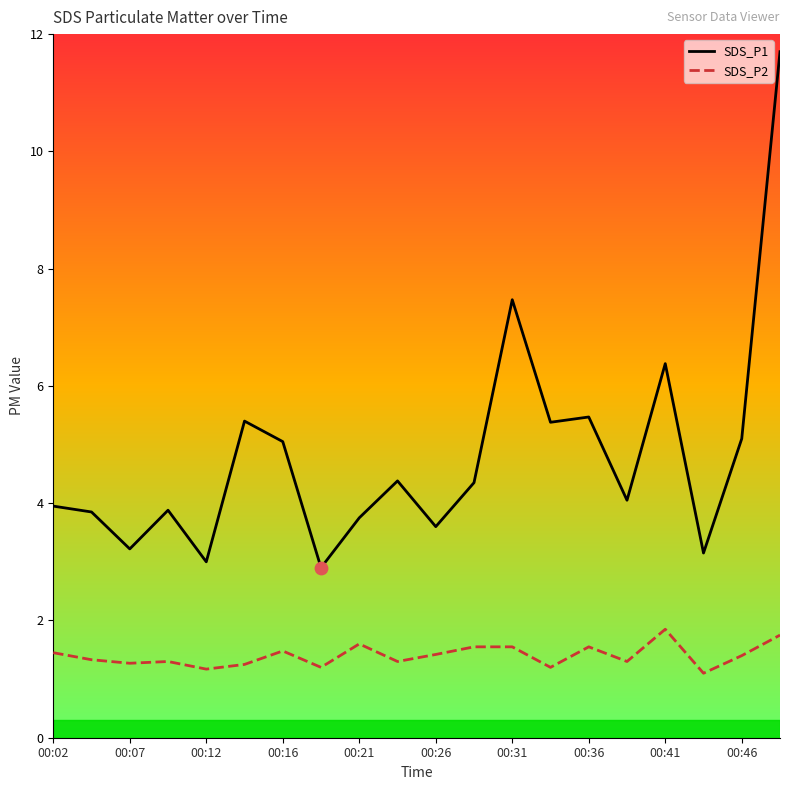

At which category is the sum across all series the highest?

19